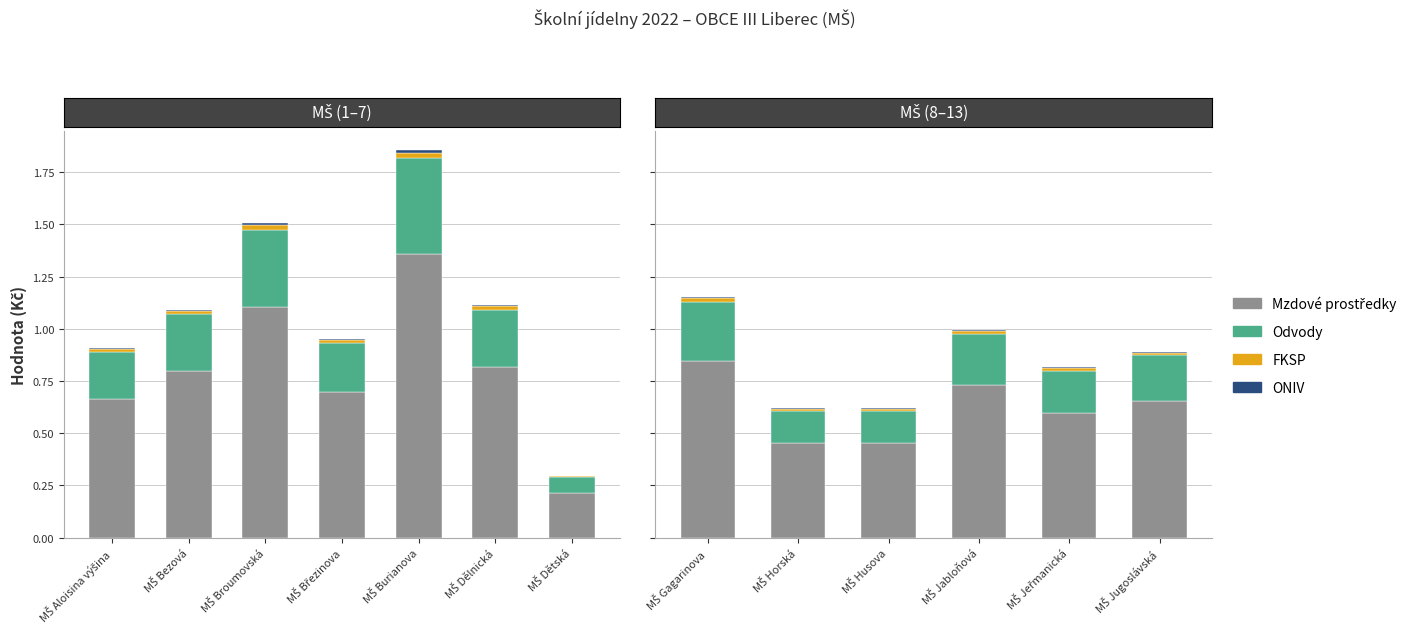

What position from the left is MŠ Bezová?

2